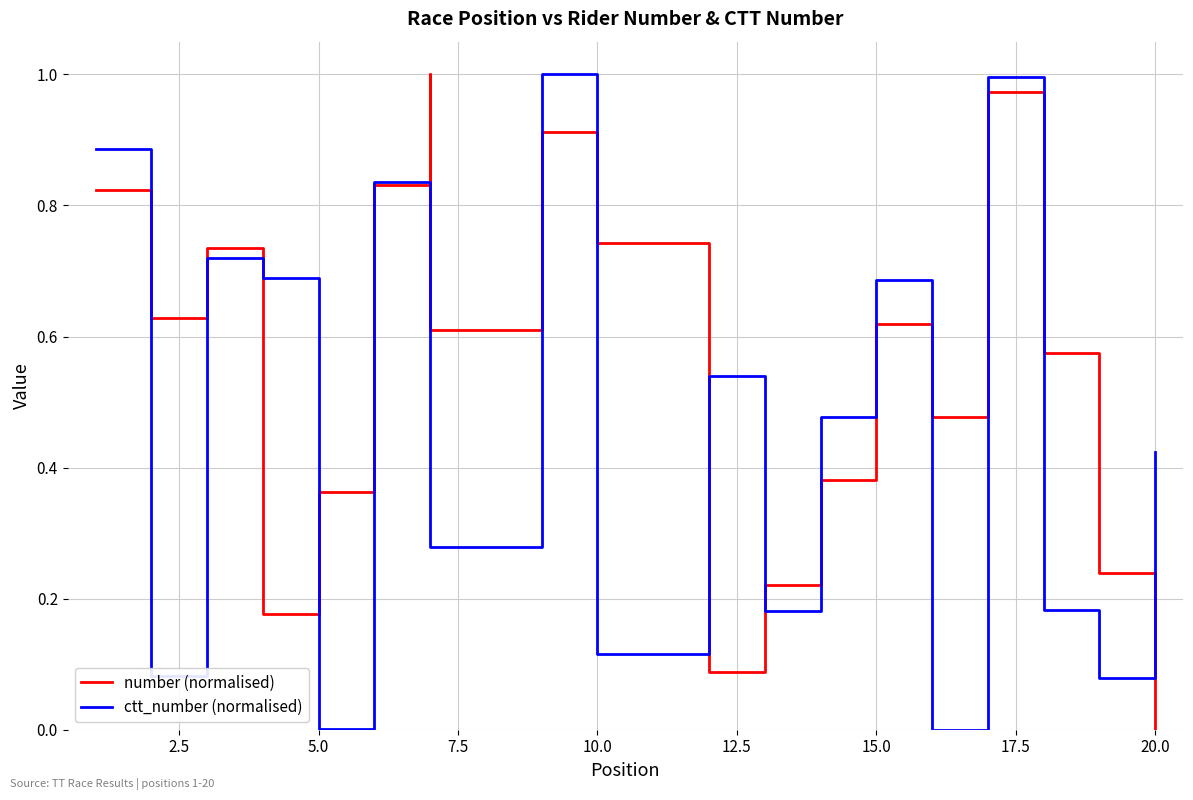

Which series has the largest range (max minus min)?

number (normalised)